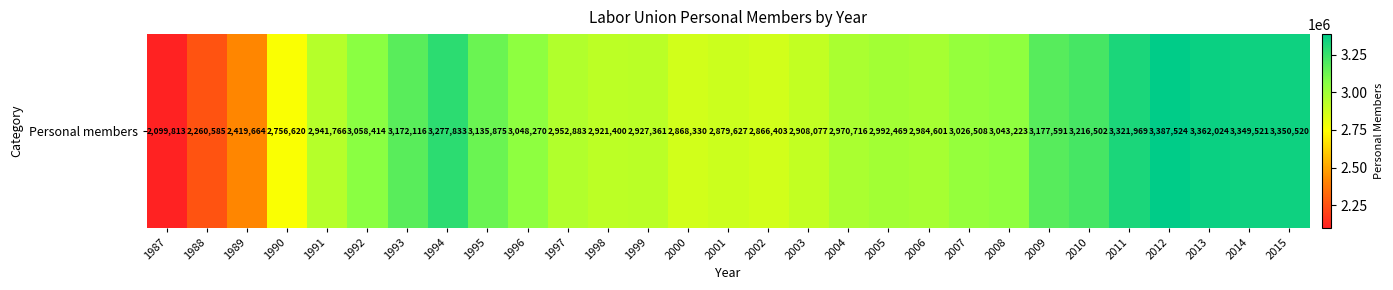

List the labels in order of value, largest first.

2012, 2013, 2015, 2014, 2011, 1994, 2010, 2009, 1993, 1995, 1992, 1996, 2008, 2007, 2005, 2006, 2004, 1997, 1991, 1999, 1998, 2003, 2001, 2000, 2002, 1990, 1989, 1988, 1987